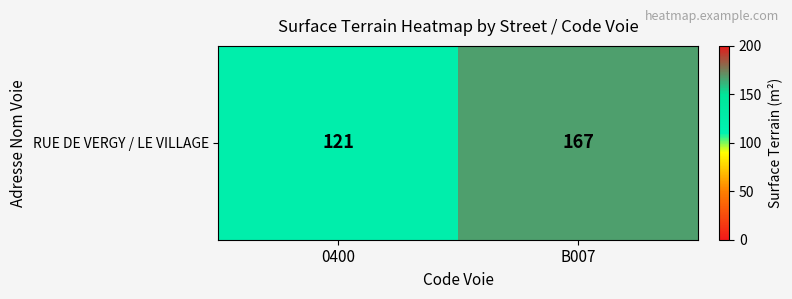

Approximately how many times larger is the value at 0400 compared to B007?

0.7